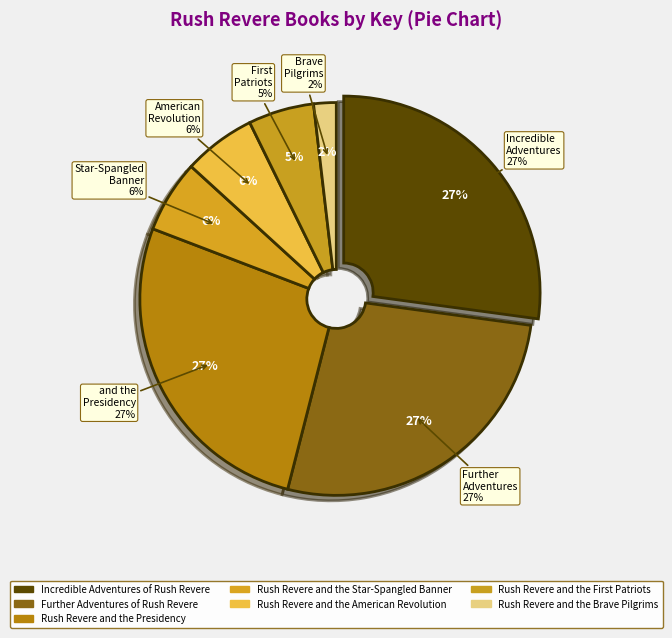

Do Rush Revere and the Presidency and Further Adventures of Rush Revere together represent more than half of the pie?

Yes